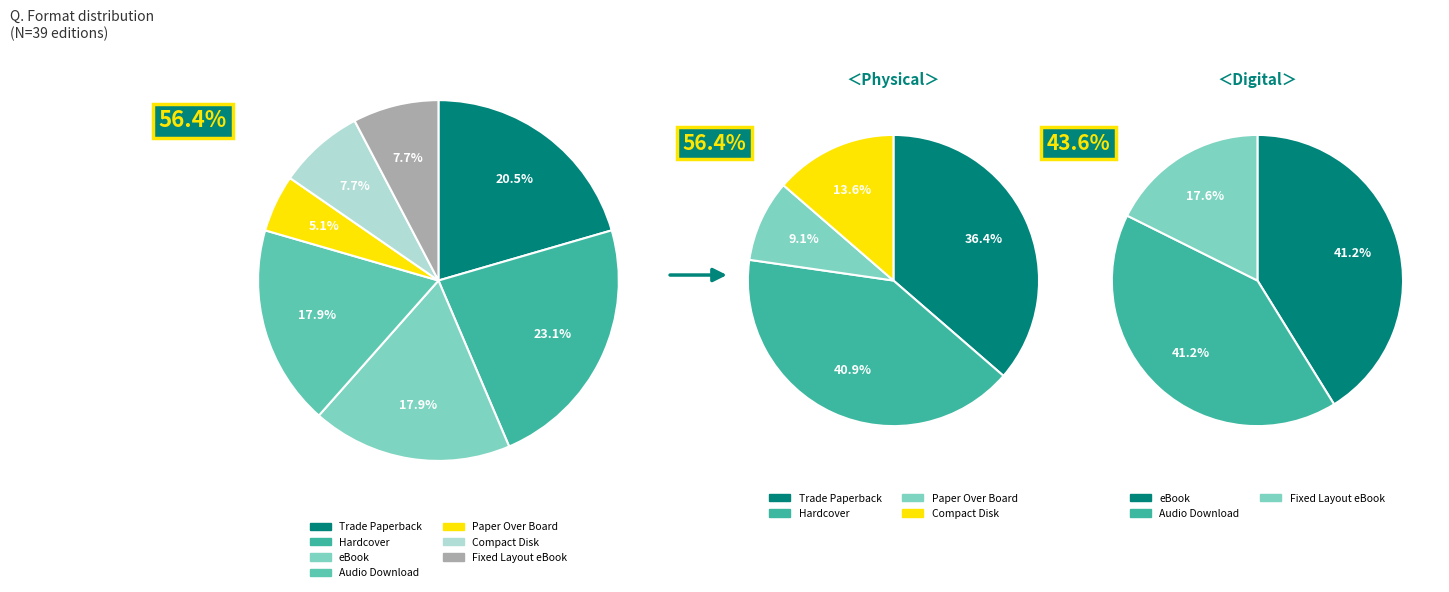

How many slices are in this pie chart?

7